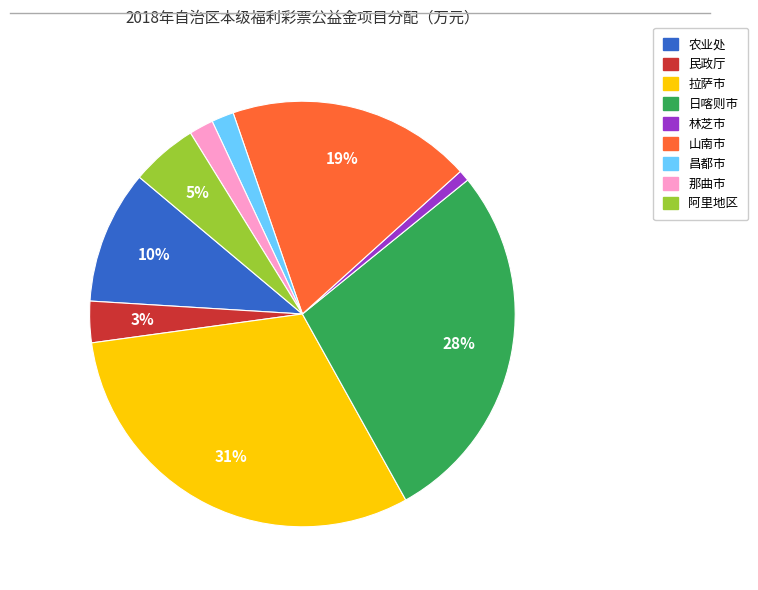

What percentage is the 昌都市 slice, to the nearest percent?

2%